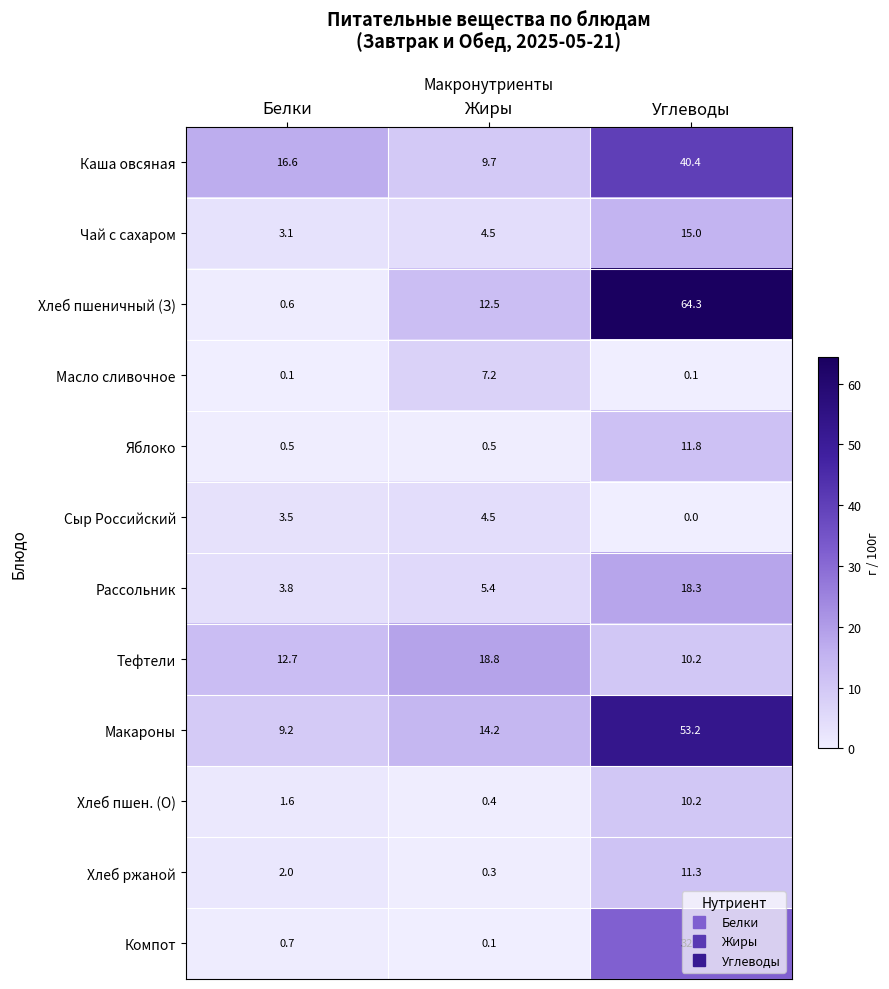

Rank the series by their maximum value, from lowest to highest.

Сыр Российский, Масло сливочное, Хлеб пшен. (О), Хлеб ржаной, Яблоко, Чай с сахаром, Рассольник, Тефтели, Компот, Каша овсяная, Макароны, Хлеб пшеничный (З)